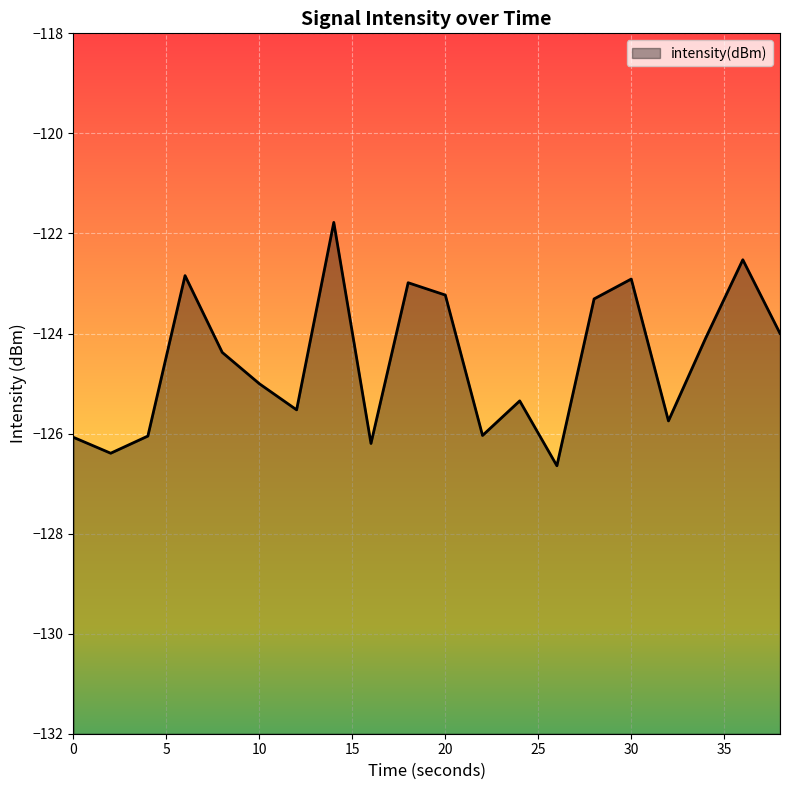

What is the value of the 15th point from the left?

-123.3